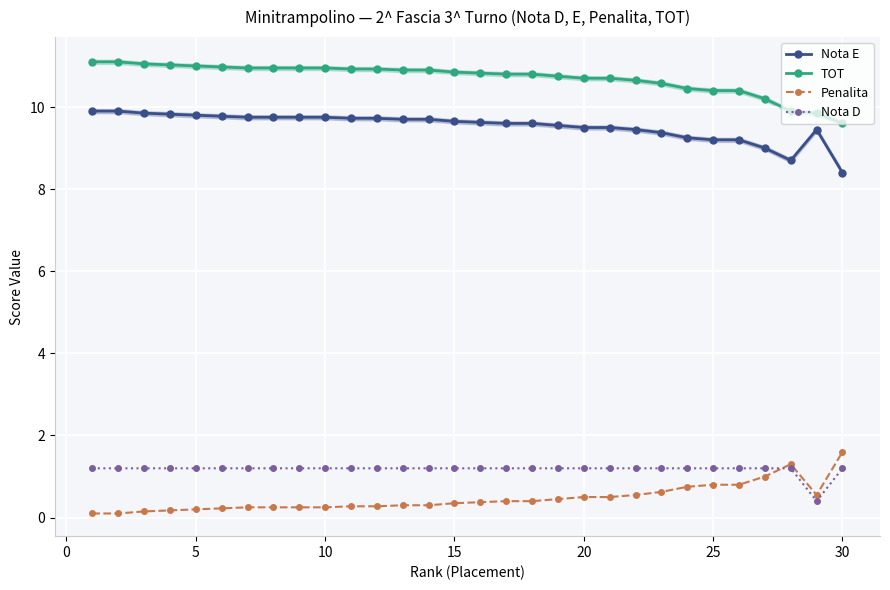

True or false: Nota D and Nota E cross at least once.

False